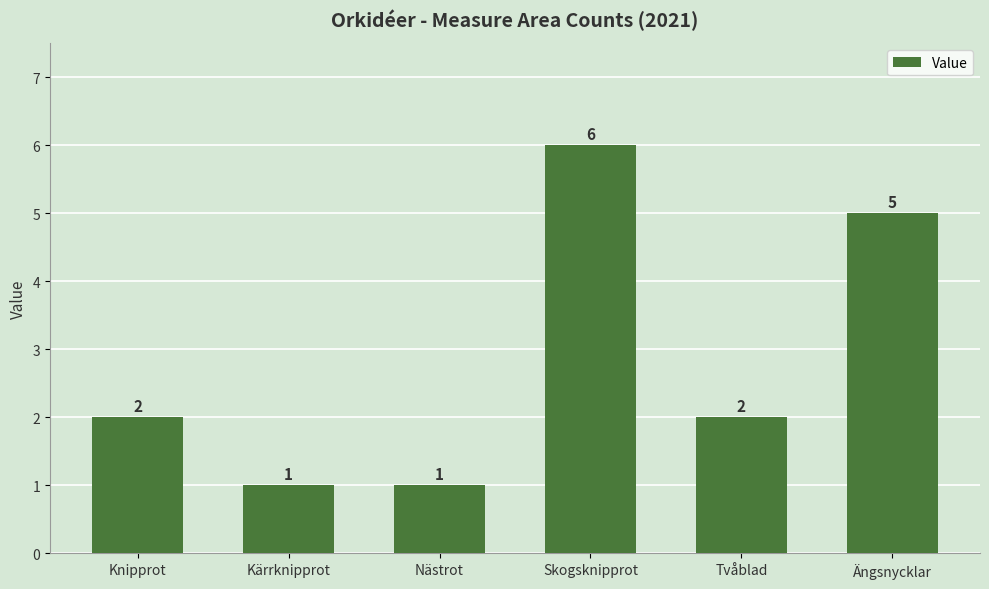

What is the label of the 6th bar from the left?

Ängsnycklar